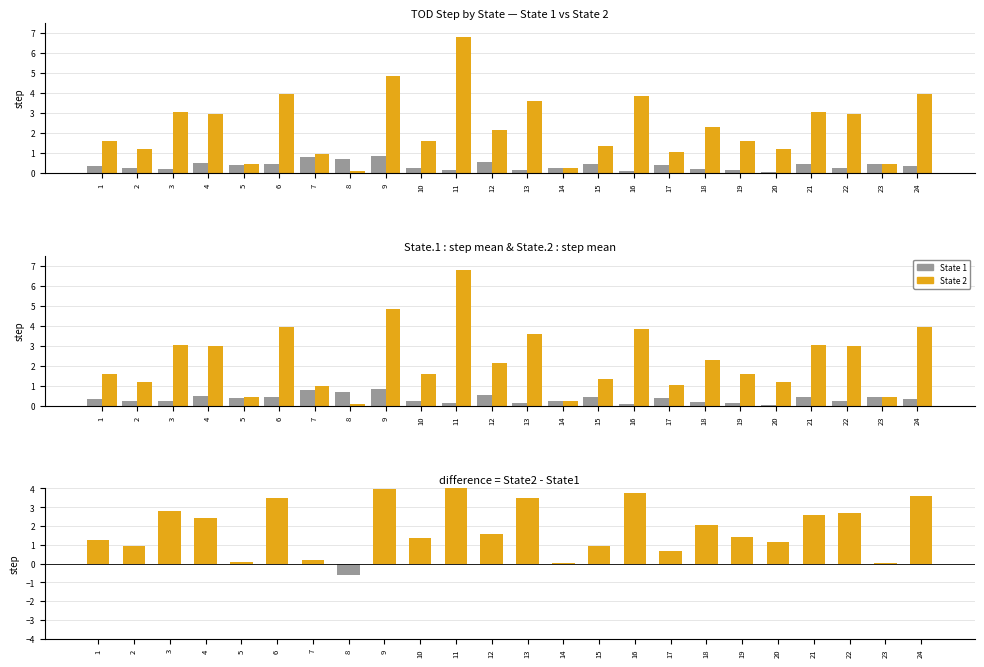

Is it true that State 1 equals 0.2 at 13?

False